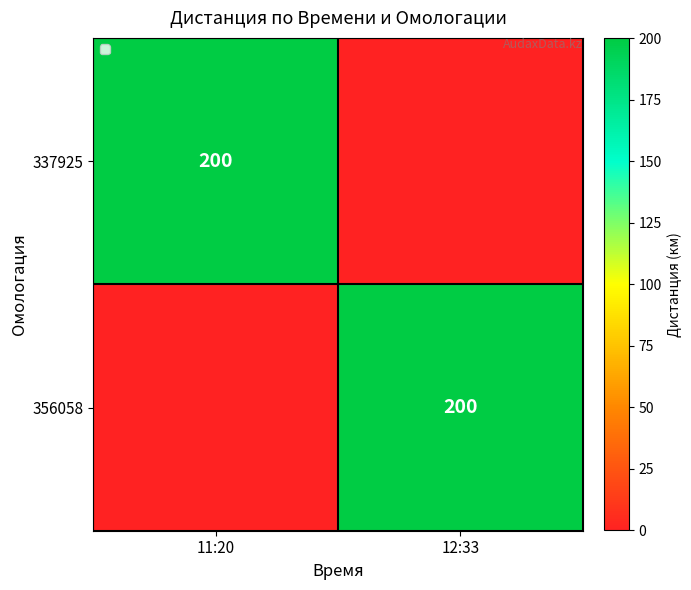

The 337925 series shows 200 at 11:20. True or false?

True